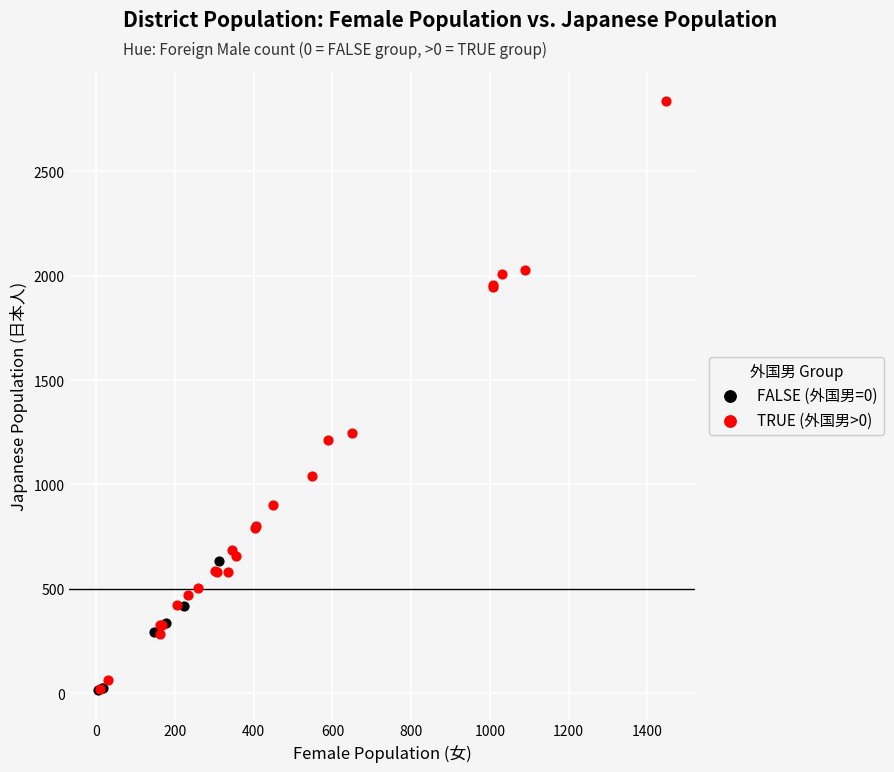

Which series reaches the maximum Y coordinate?

TRUE (外国男>0)